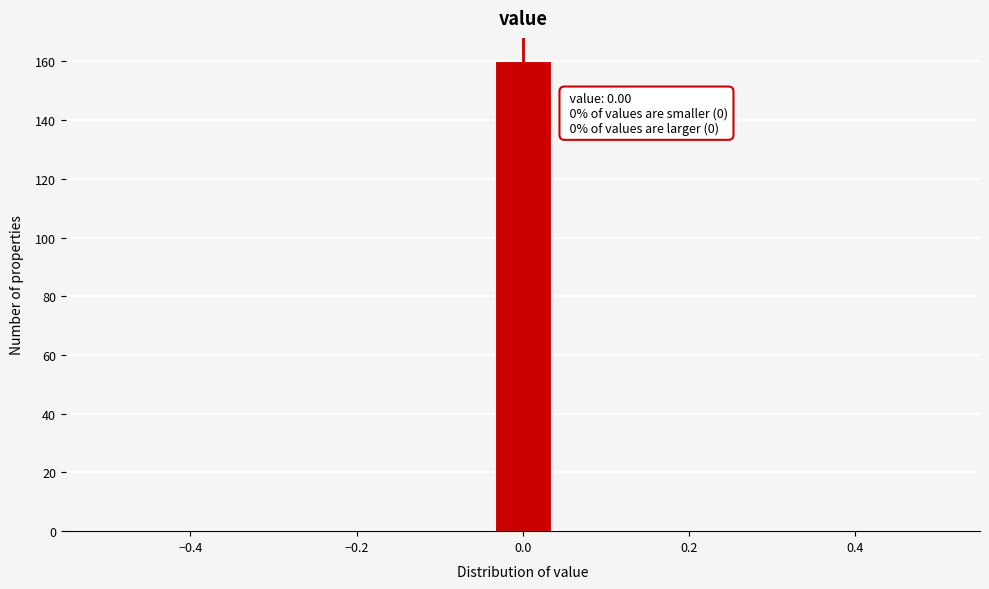

Read against the x-axis, roughly where is the centre of the tallest bar?

0.00